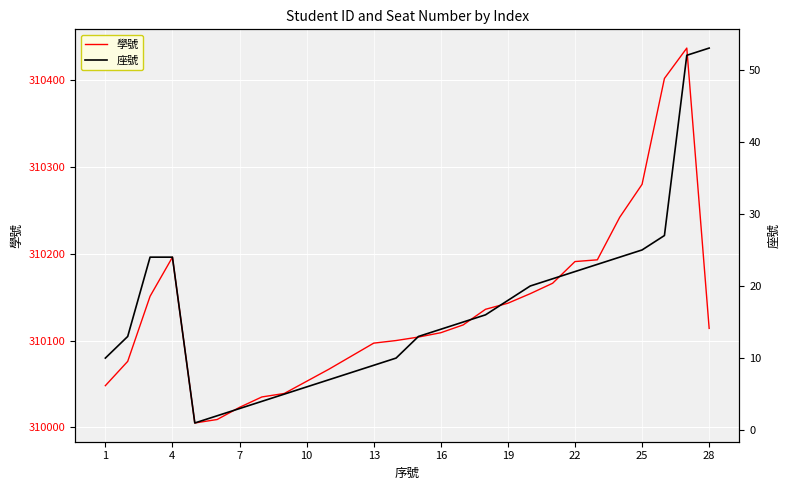

The value of 學號 at 25 is 310280. True or false?

True